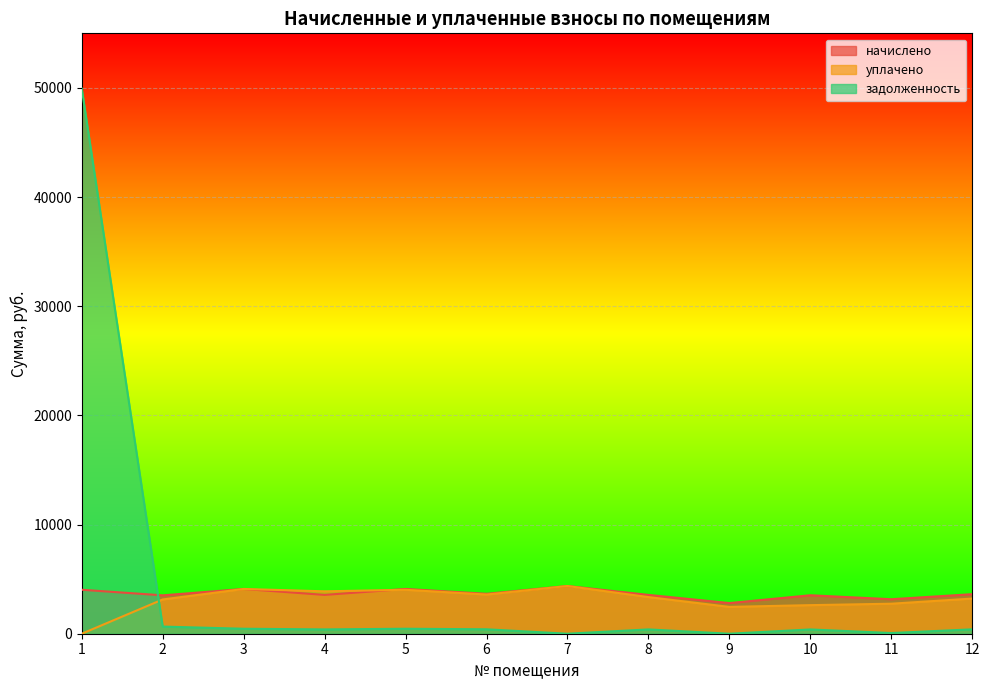

After their last crossing, which series has the higher values: задолженность or начислено?

начислено